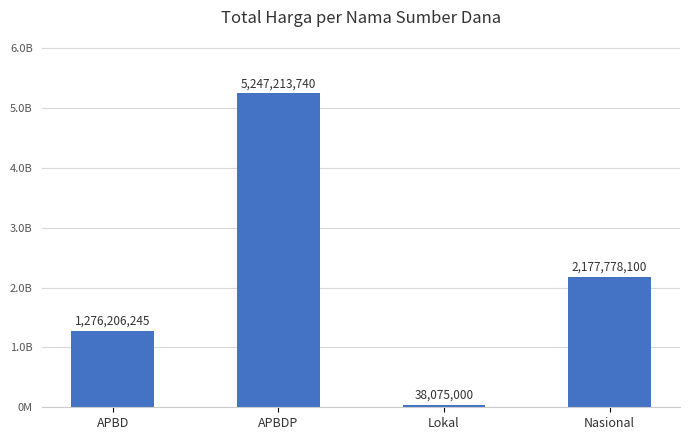

How many bars are there in total?

4